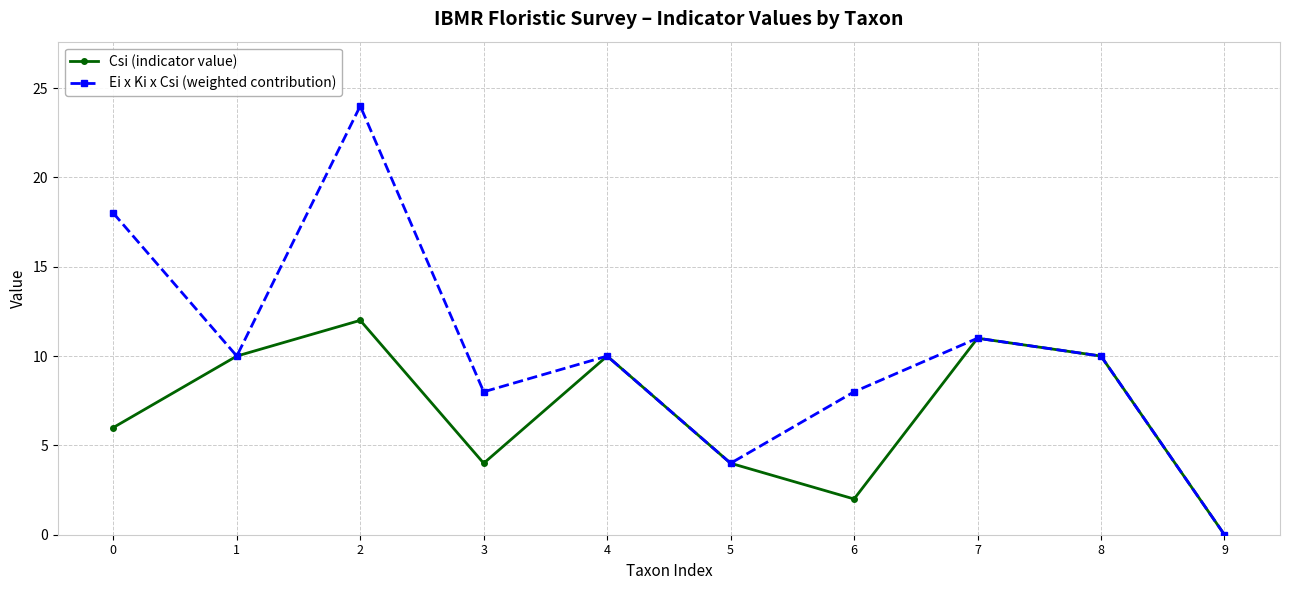

What is the difference between the maximum and second lowest values in the Csi (indicator value) series?

10